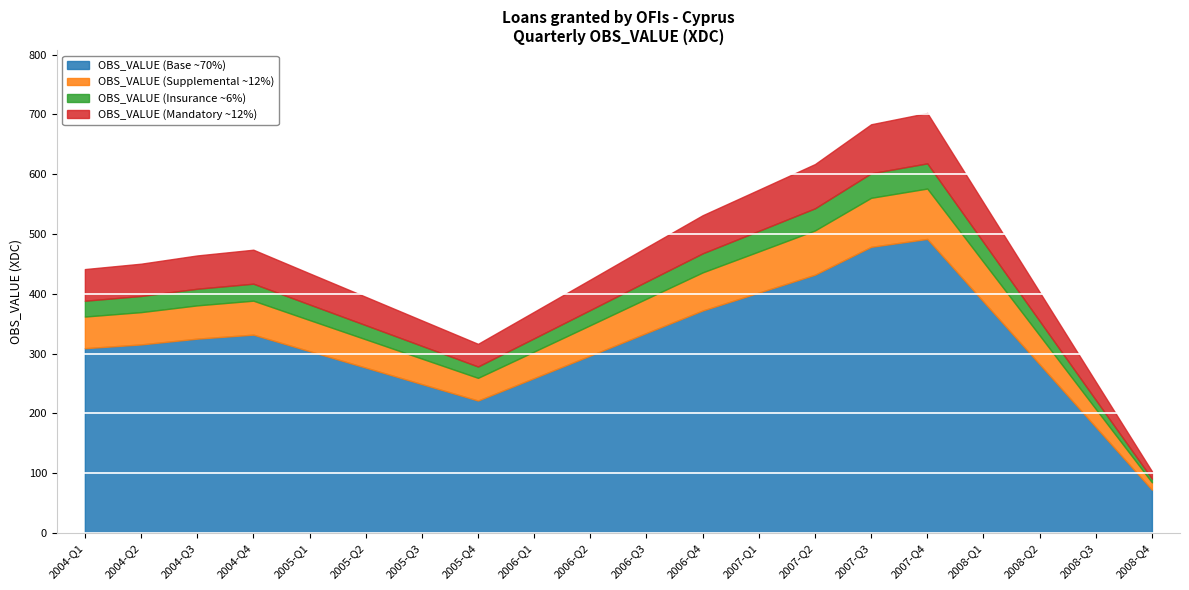

What is the value of the 16th point from the left?

702.5